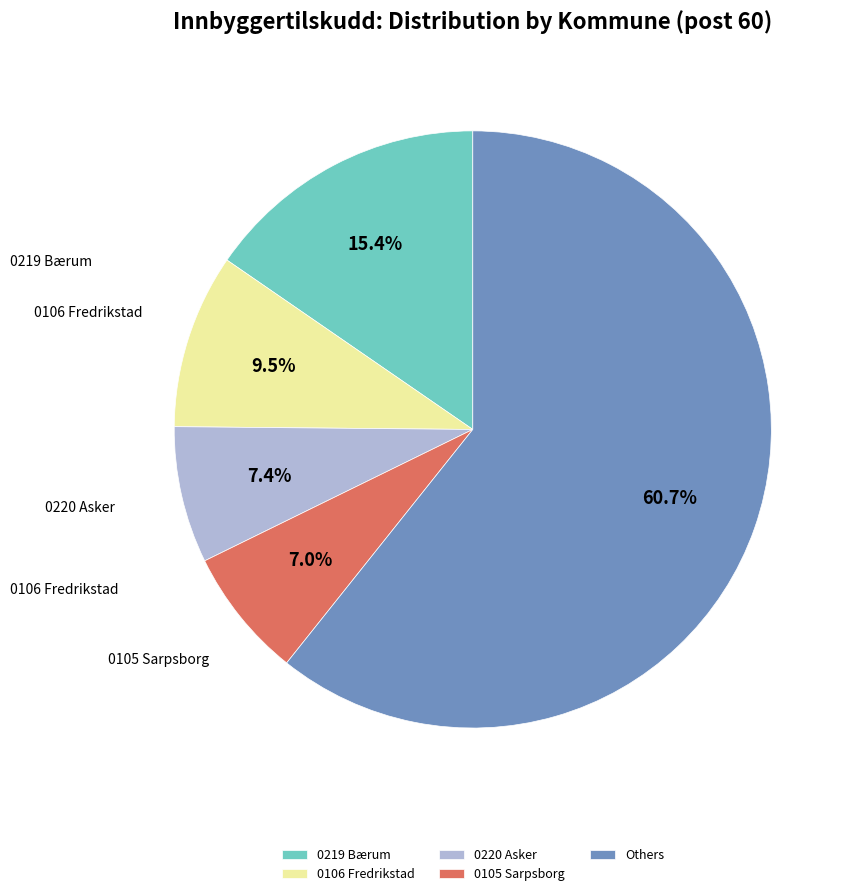

Do 0106 Fredrikstad and 0105 Sarpsborg together represent more than half of the pie?

No